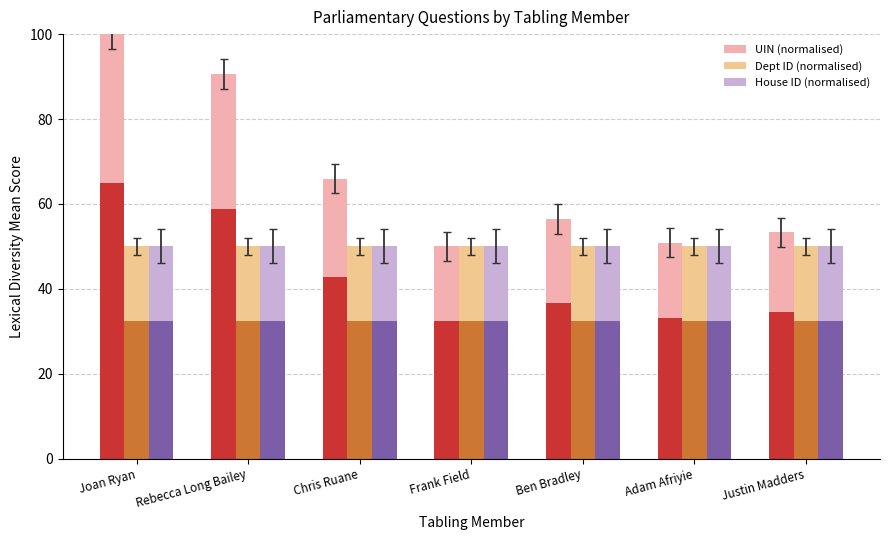

Where is UIN (normalised) nearest to the value 75?

Chris Ruane